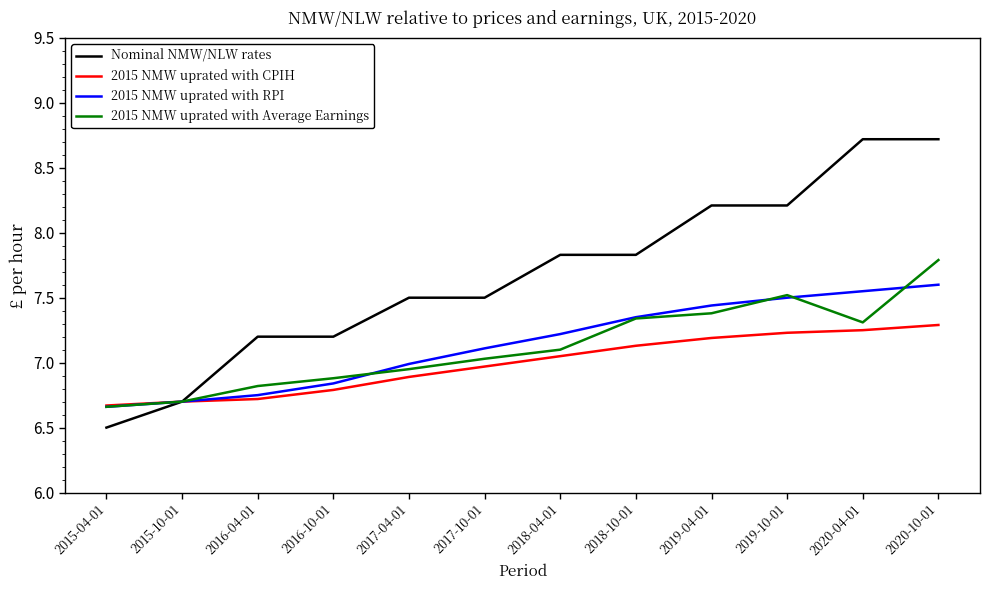

True or false: 2015 NMW uprated with Average Earnings has a value of 6.7 at 2015-04-01.

True